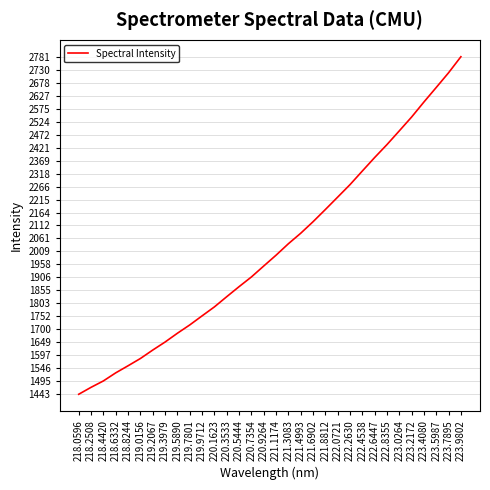

What is the average value?

2021.9